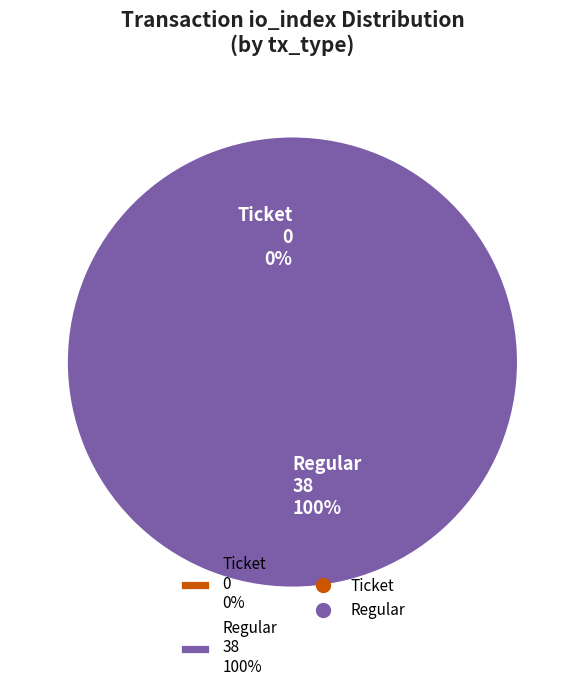

How many segments does this pie chart have?

2